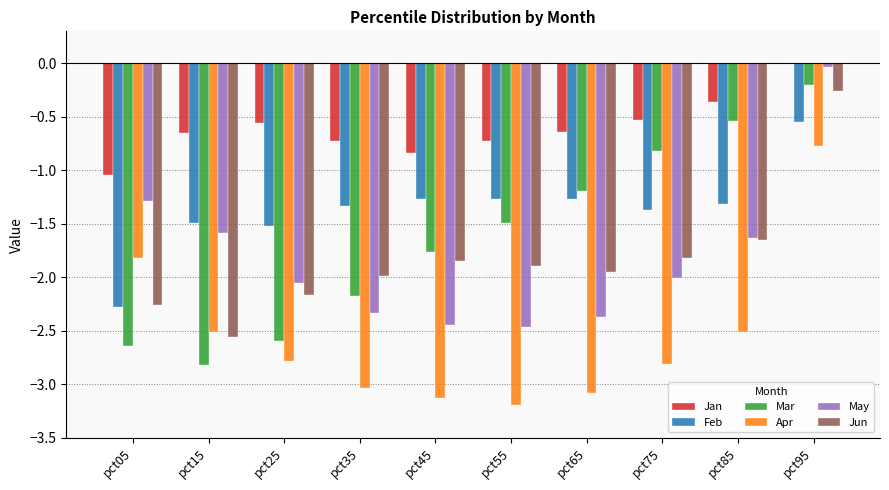

Between pct35 and pct45, which series saw the biggest shift?

Mar